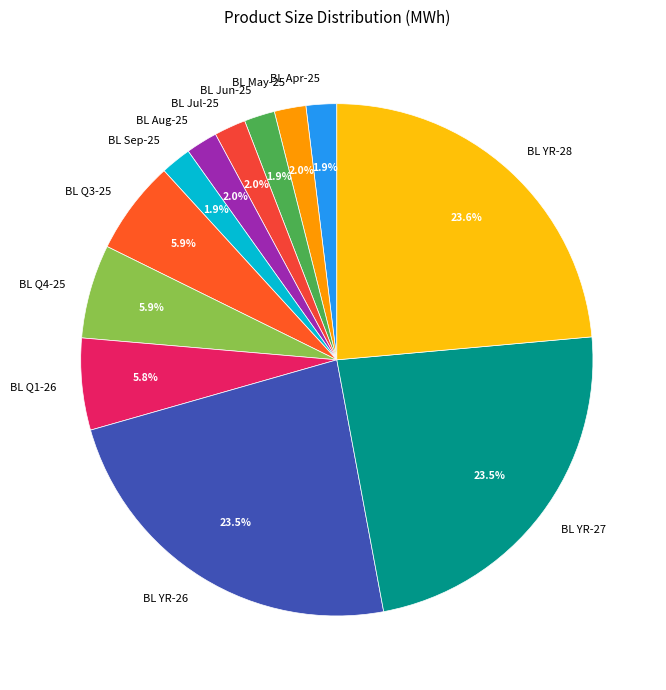

To the nearest percent, what is the difference between the largest and smallest slice percentages?

22%